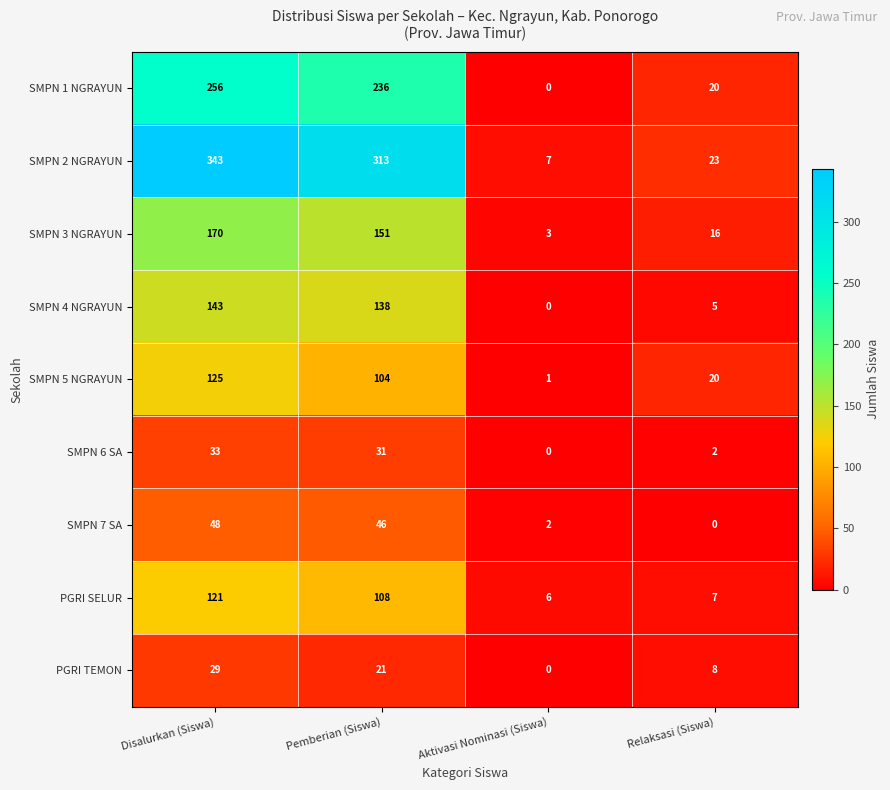

At which label is SMPN 4 NGRAYUN closest to 71?

Relaksasi (Siswa)